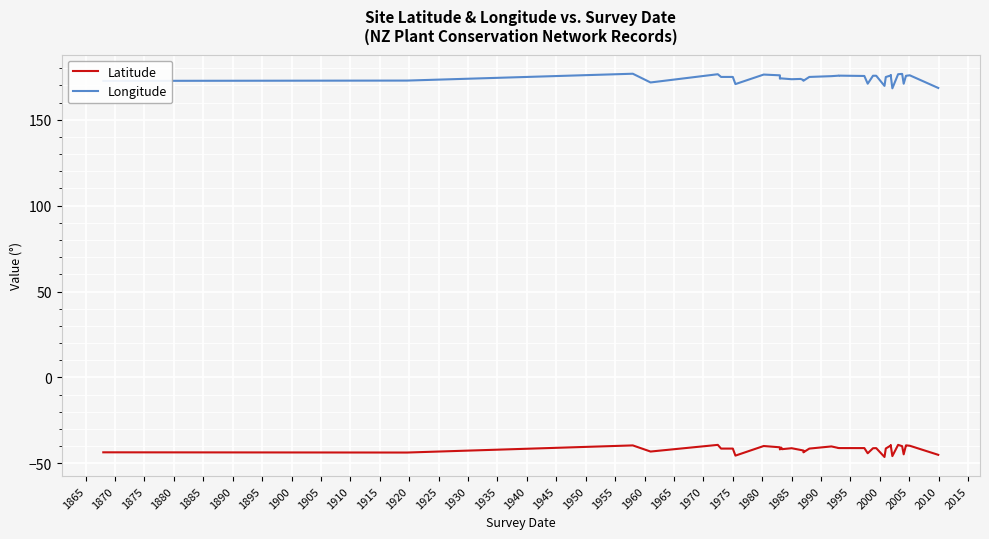

What is the label of the 6th point from the left?

1885